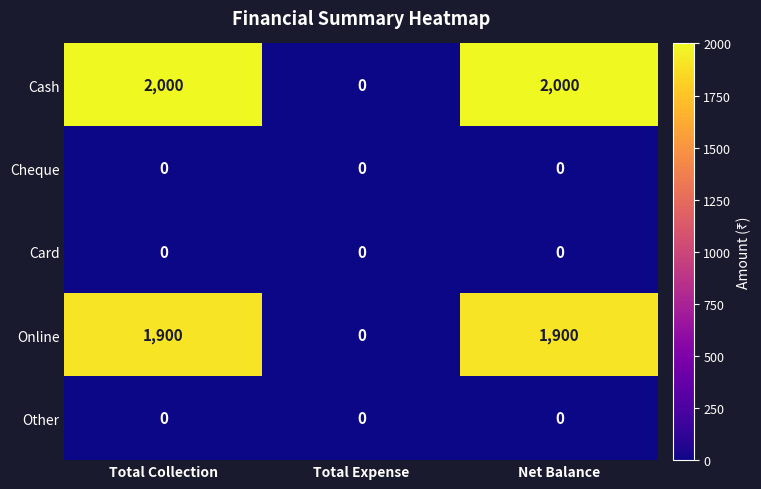

The value of Online at Net Balance is 1900. True or false?

True